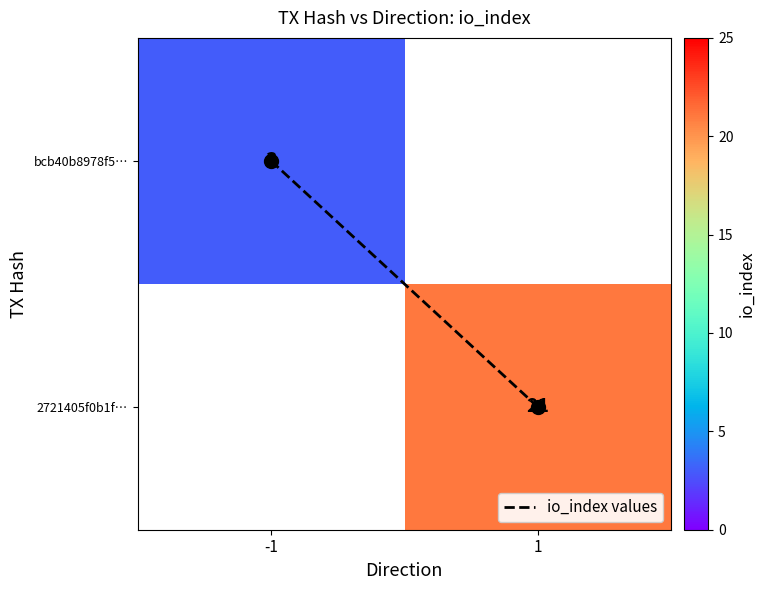

Which series has the largest range (max minus min)?

io_index values